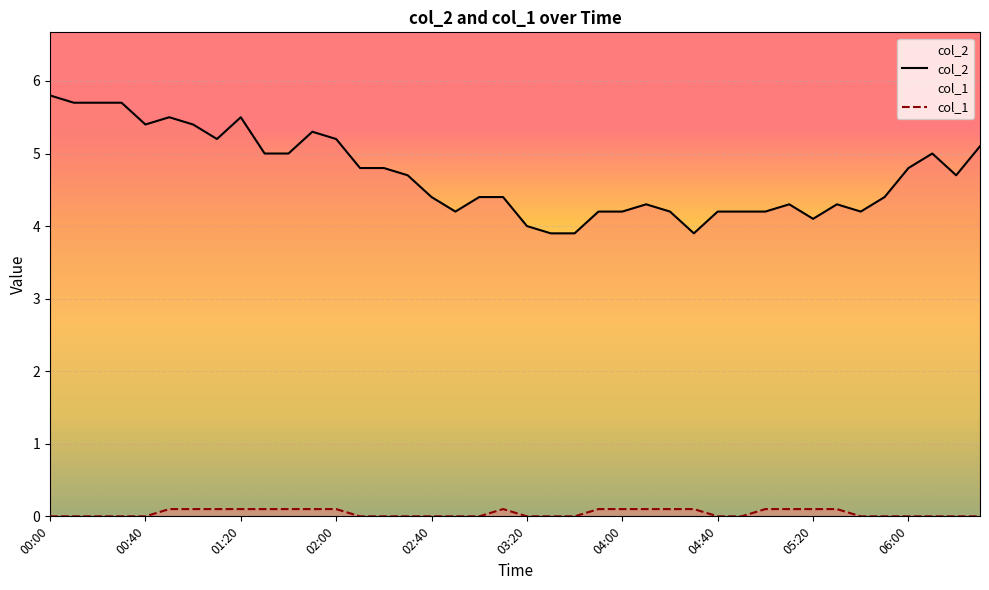

Does the chart display data point markers on the line(s)?

No